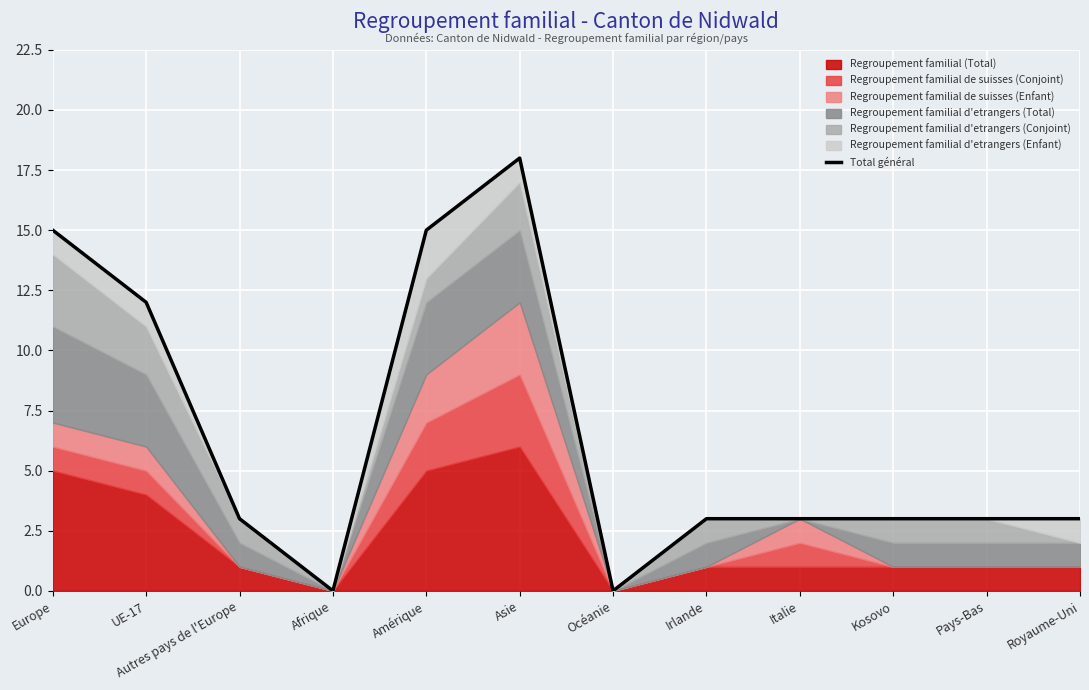

What is the difference between the values at Afrique and Europe?

15